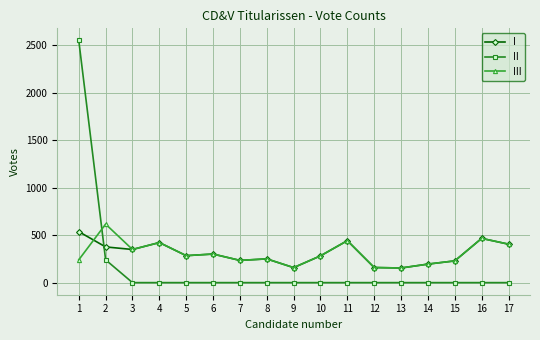

What is the highest value of the II series?

2551